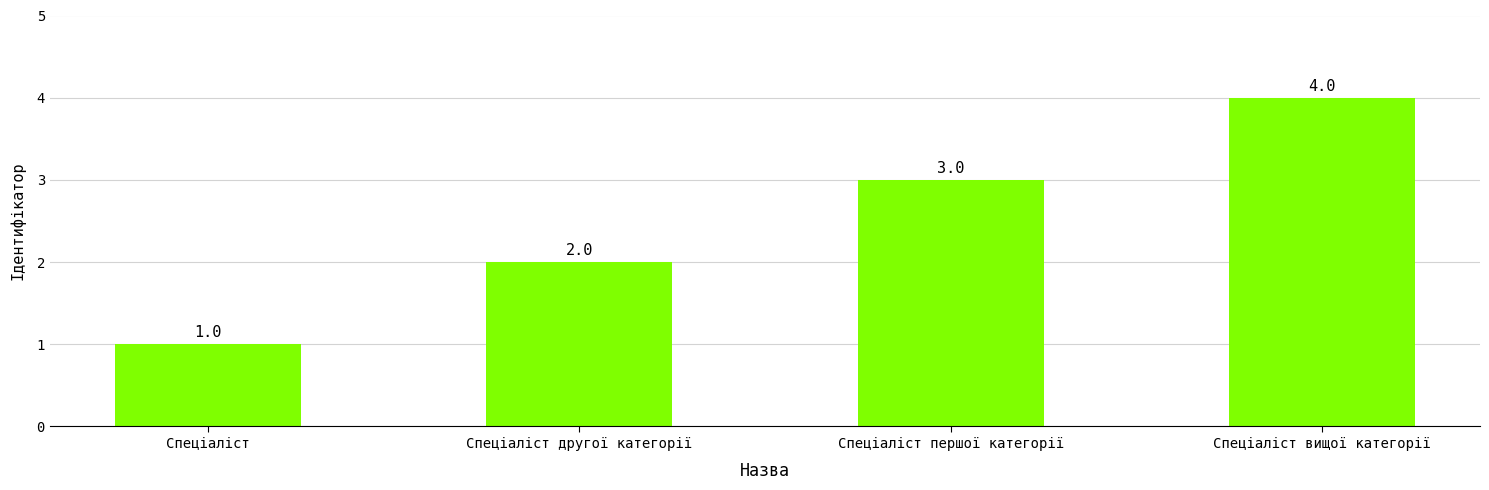

Which label corresponds to the smallest value in the chart?

Спеціаліст